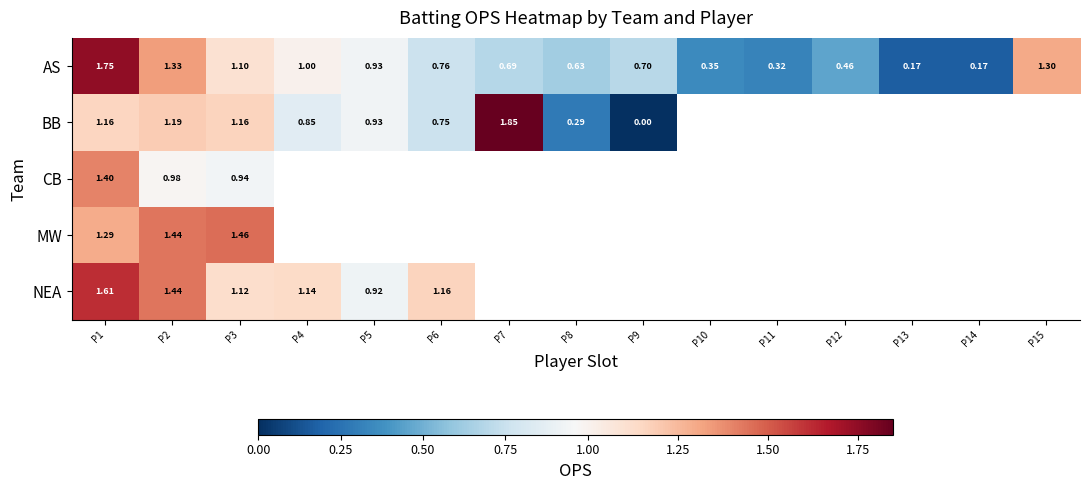

At which category is the sum across all series the highest?

P1